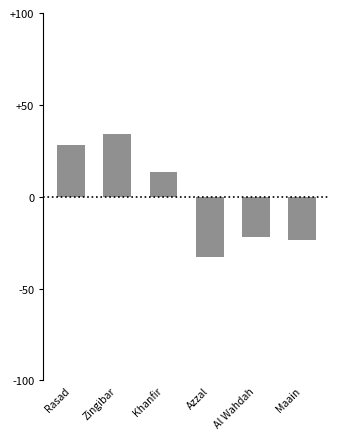

What is the change in value from Rasad to Zingibar?

+5.9